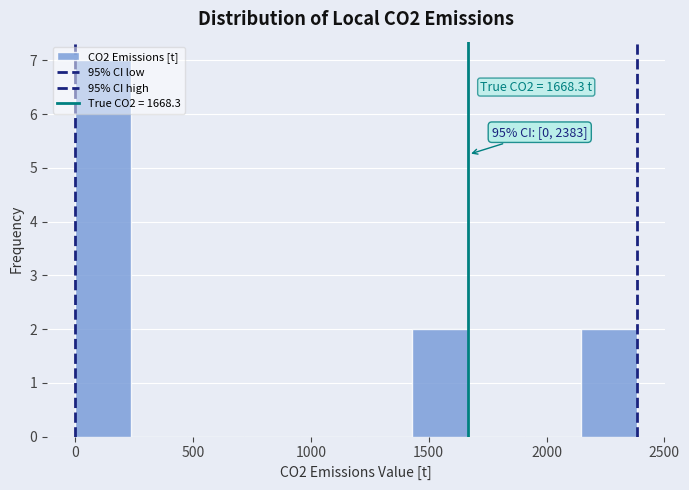

Which range on the x-axis has the tallest bar?

0 to 250